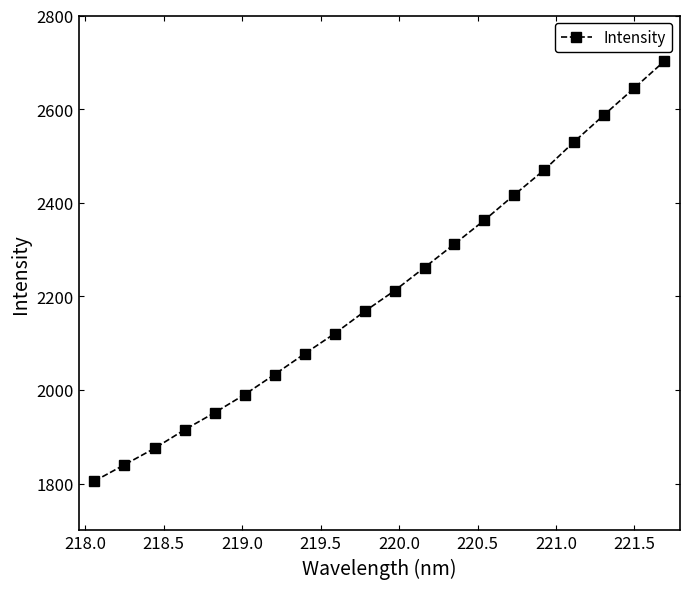

What is the value of the 3rd point from the left?

1875.3